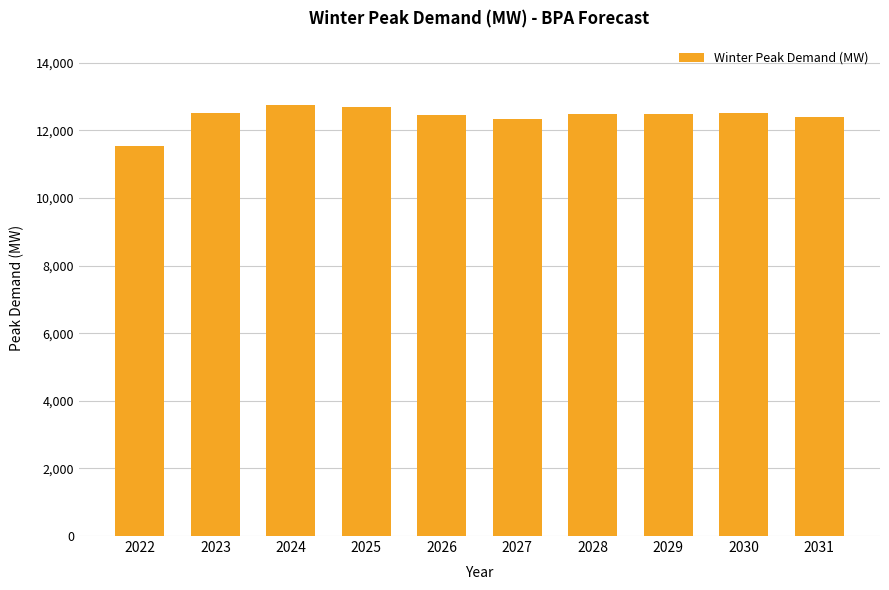

What is the minimum value shown in the chart?

11540.4